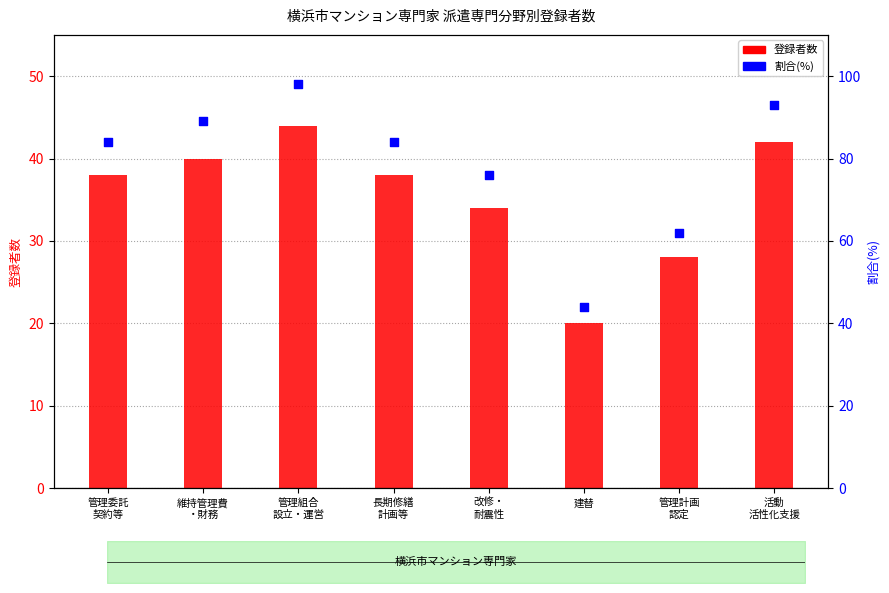

What are all the series names shown in the legend?

登録者数, 割合(%)